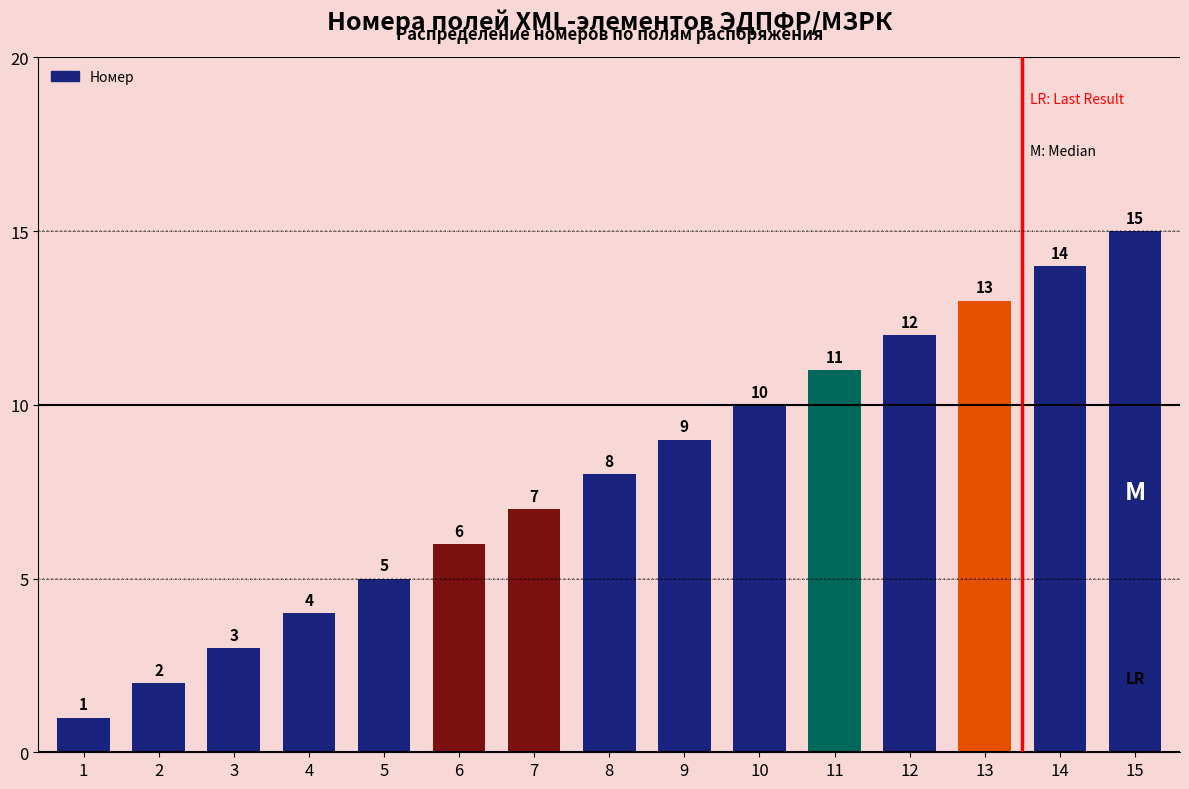

How many data points are less than 8?

7